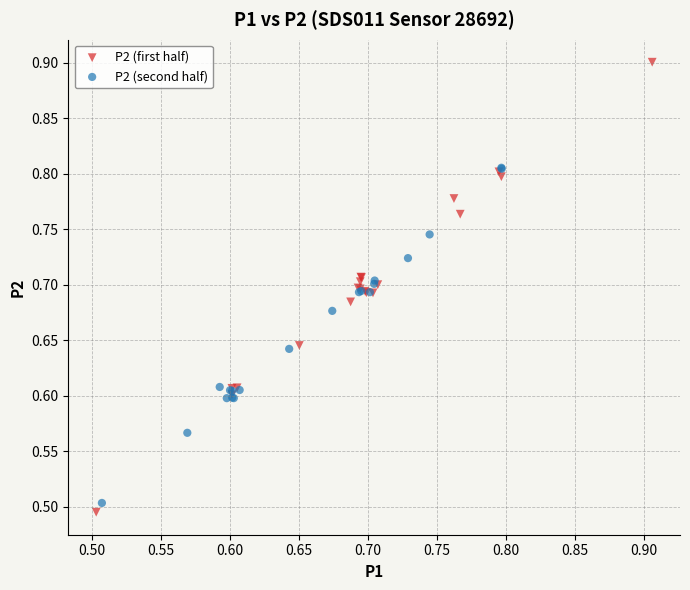

Which series reaches the maximum Y coordinate?

P2 (first half)